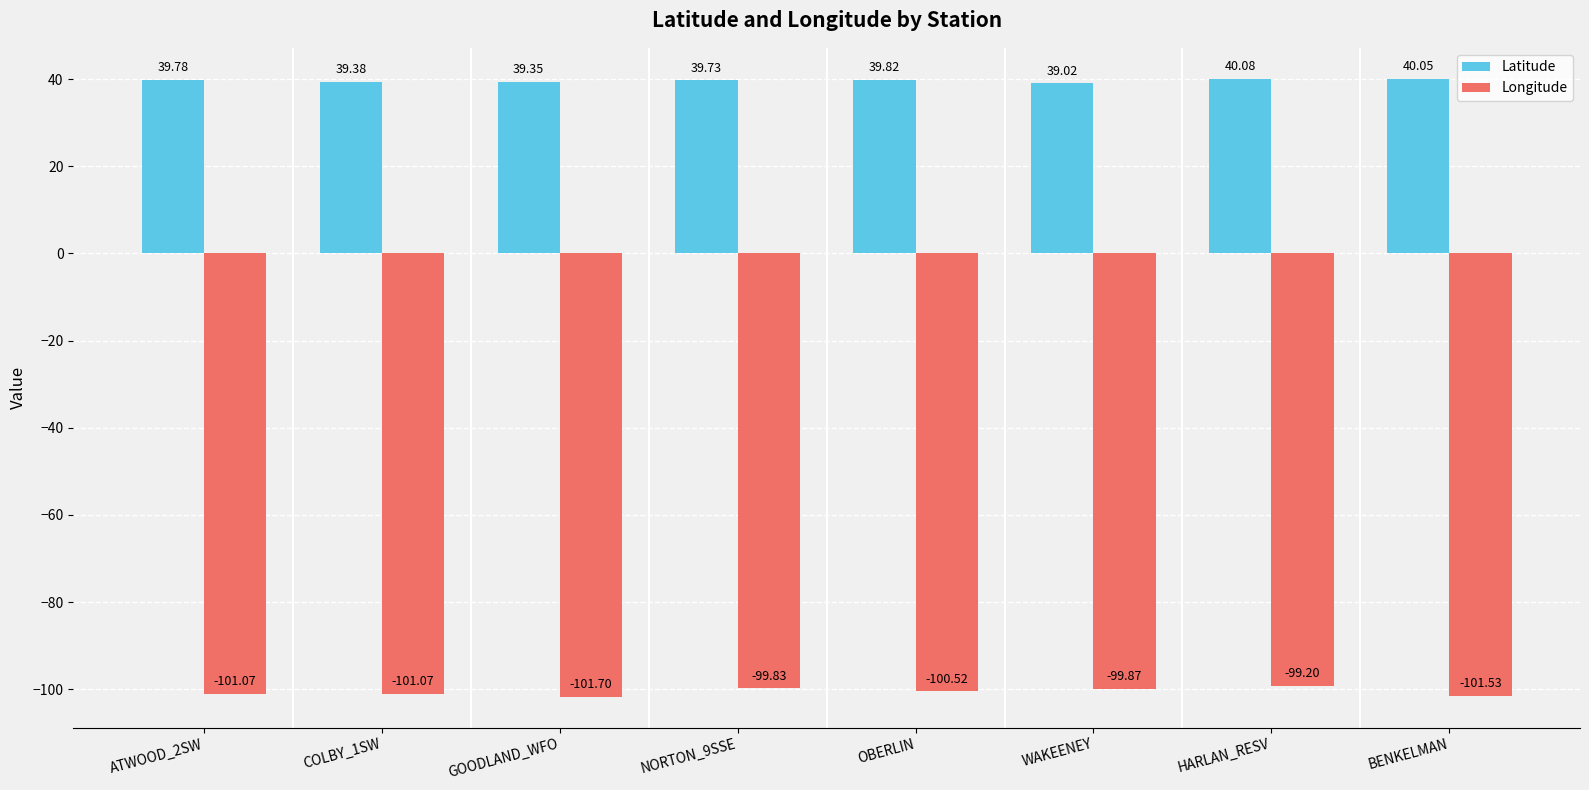

Are the bars horizontal?

No